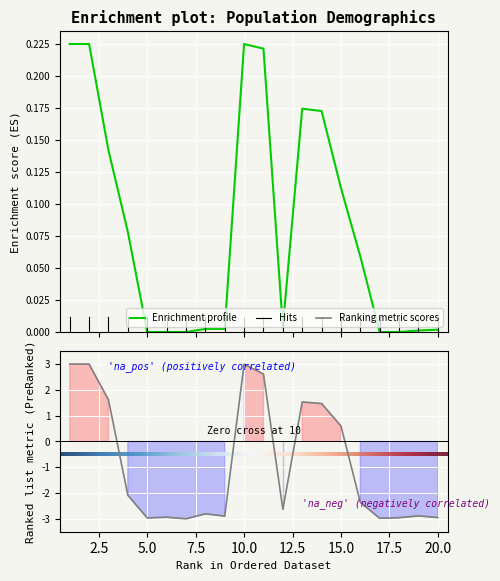

Is it true that Arkansas equals 0.6 at 15?

True